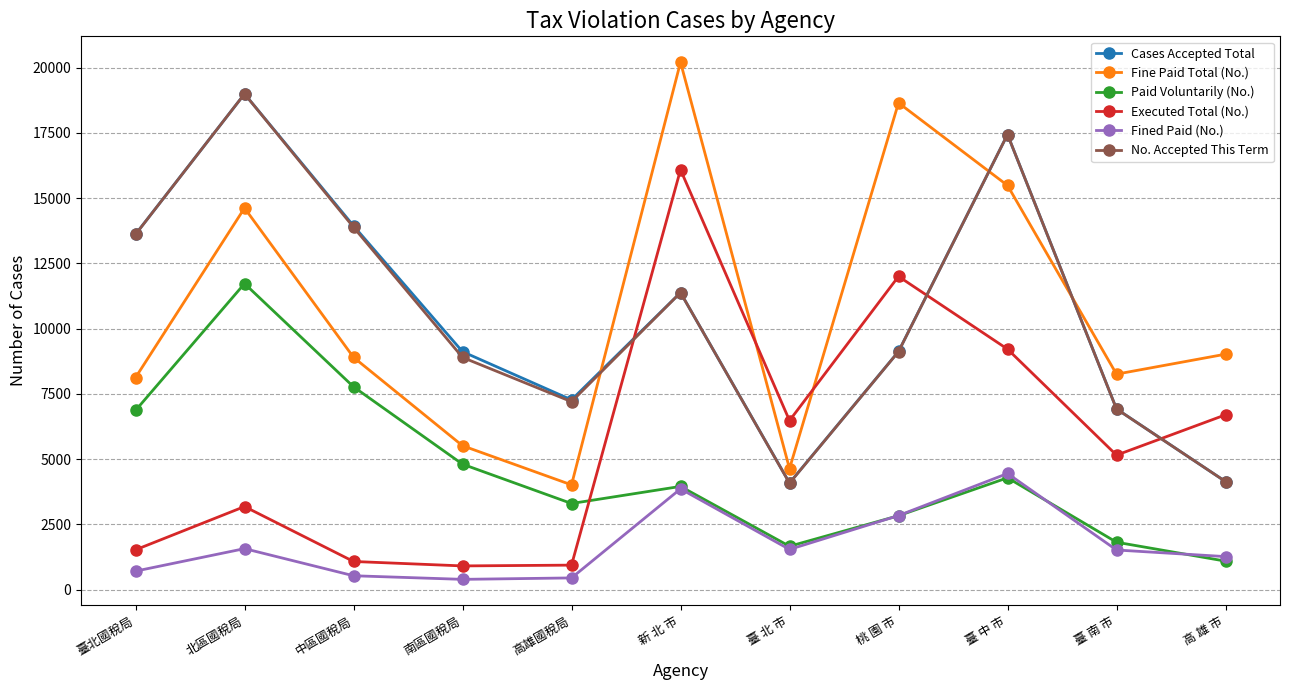

At how many categories does at least one series exceed 18493?

3